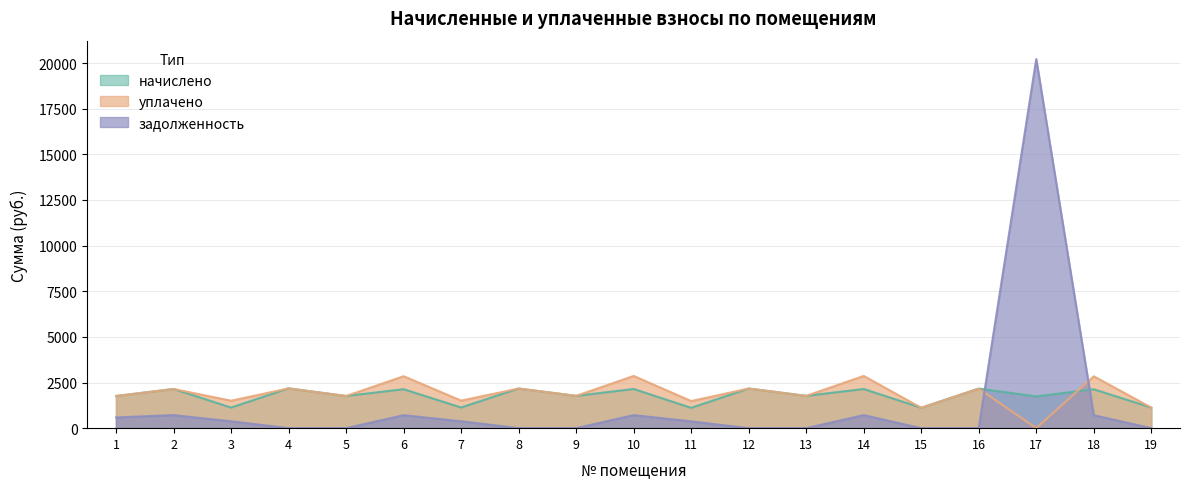

True or false: задолженность has more than 2 points higher than both neighbors.

True